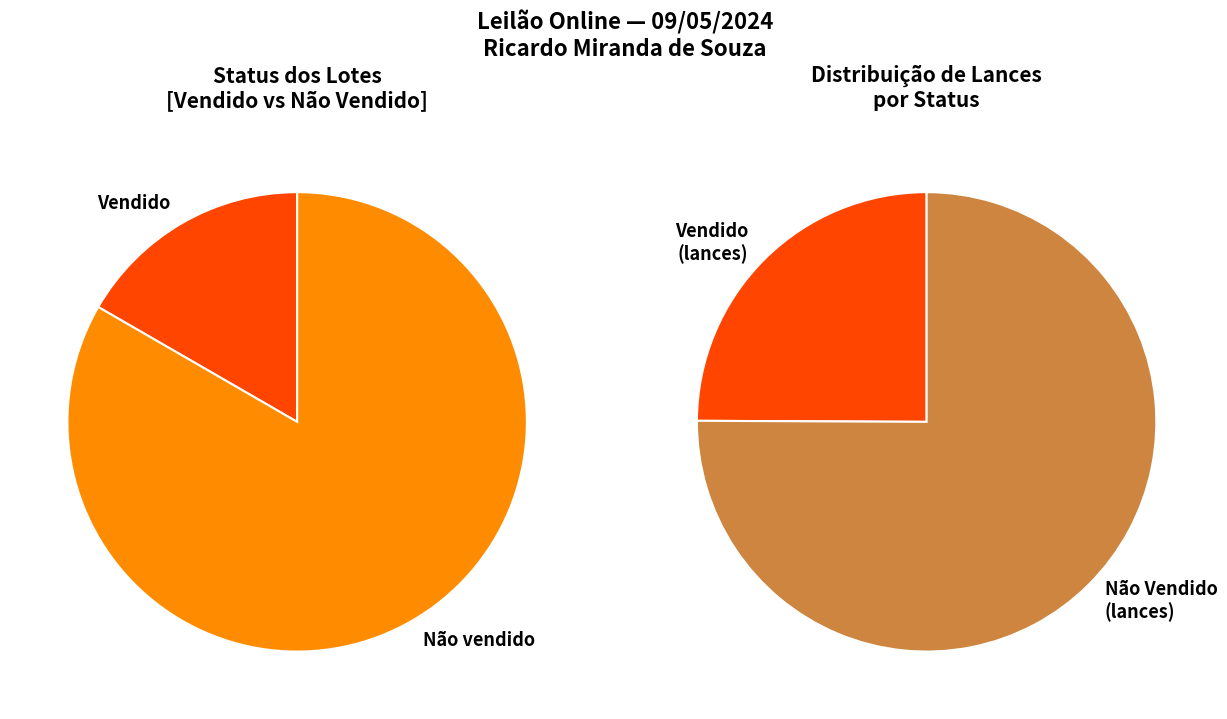

Which category accounts for the majority?

Não vendido